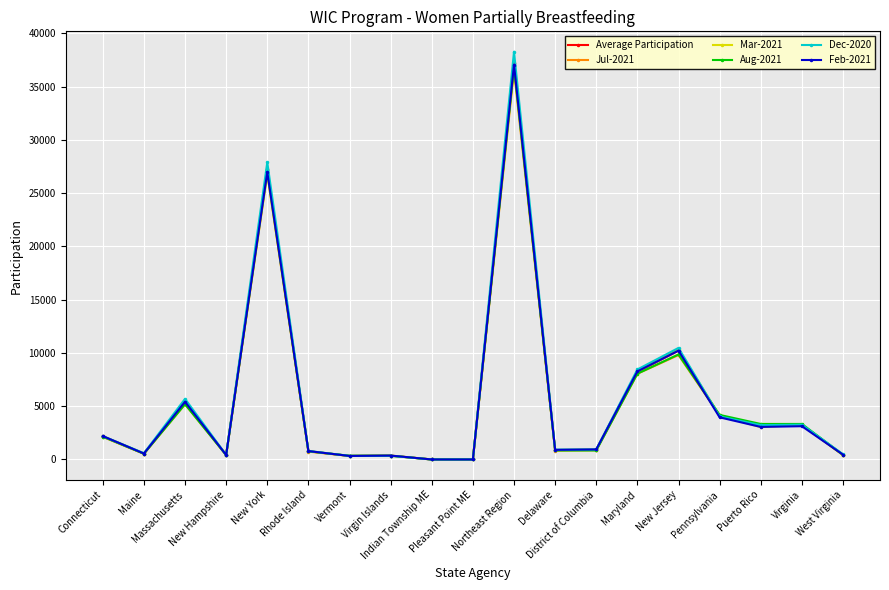

Which series has the largest range (max minus min)?

Dec-2020